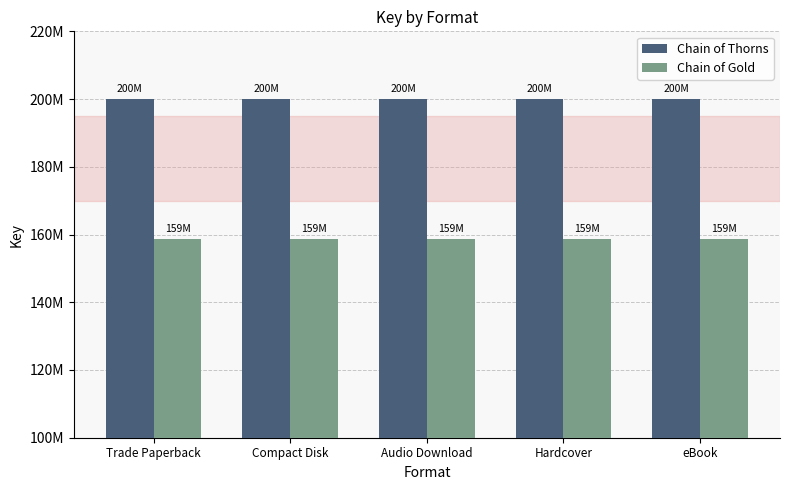

Rank the series at eBook from lowest to highest value.

Chain of Gold, Chain of Thorns